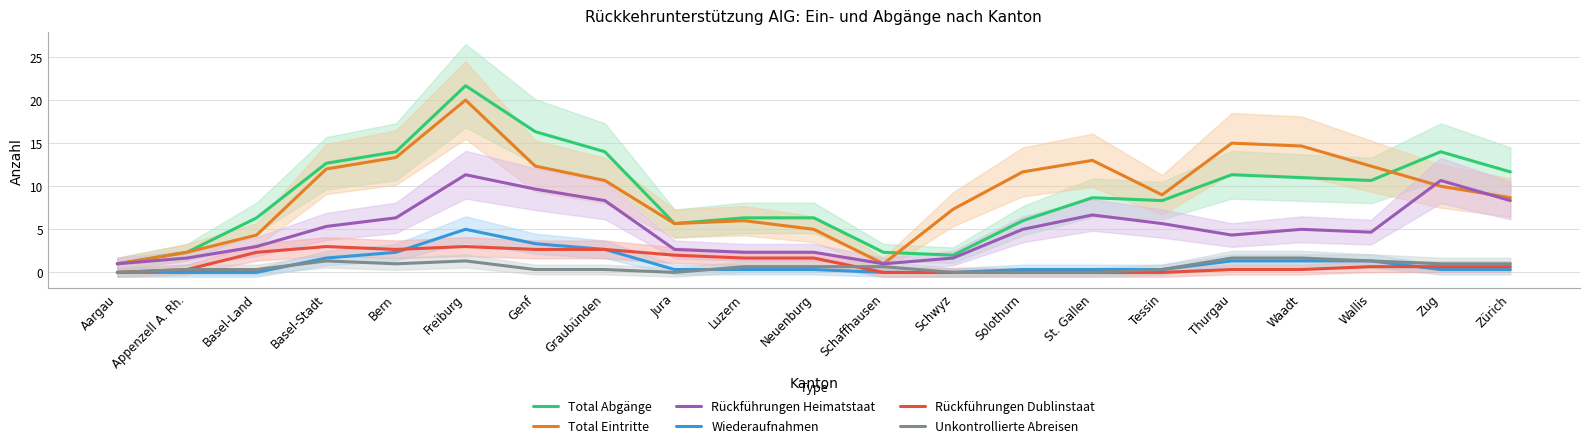

Between Graubünden and Tessin, which series saw the biggest shift?

Total Abgänge